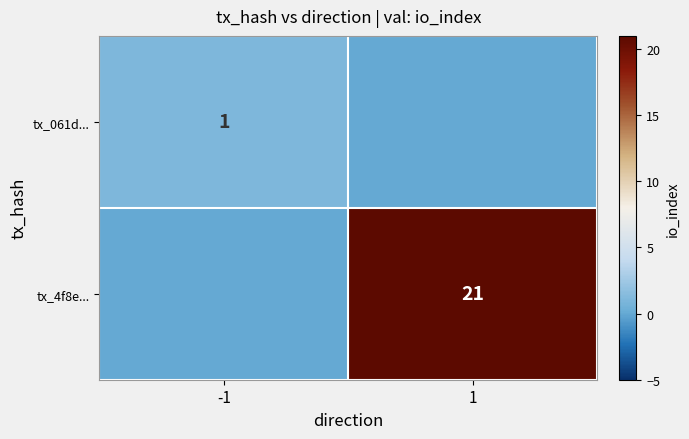

Is it true that tx_061d... equals 1 at -1?

True